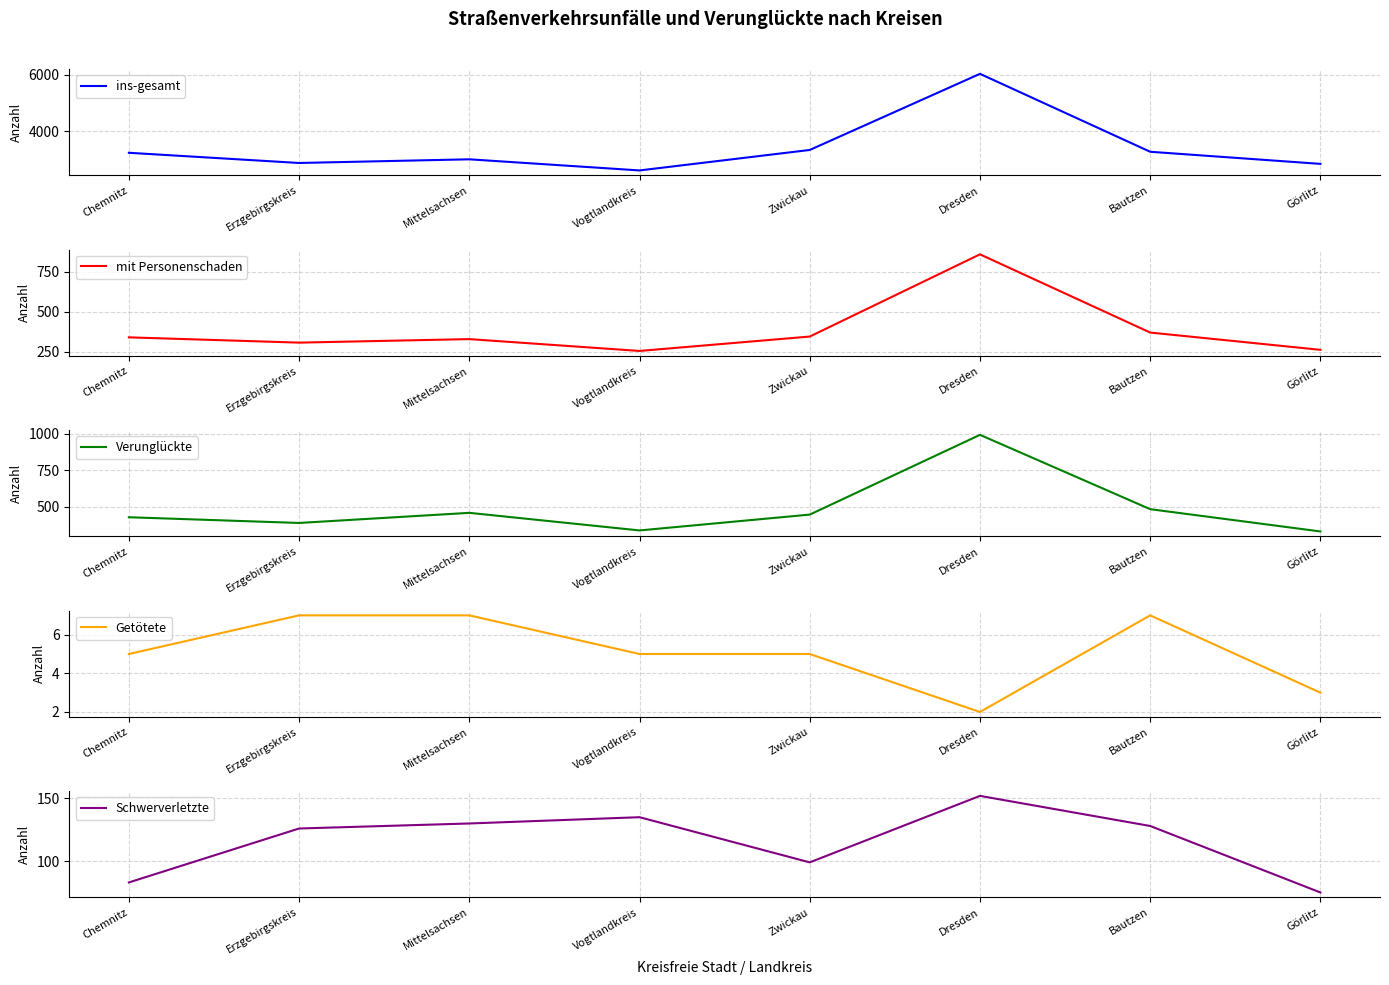

What is the total value across all series at Vogtlandkreis?

3340